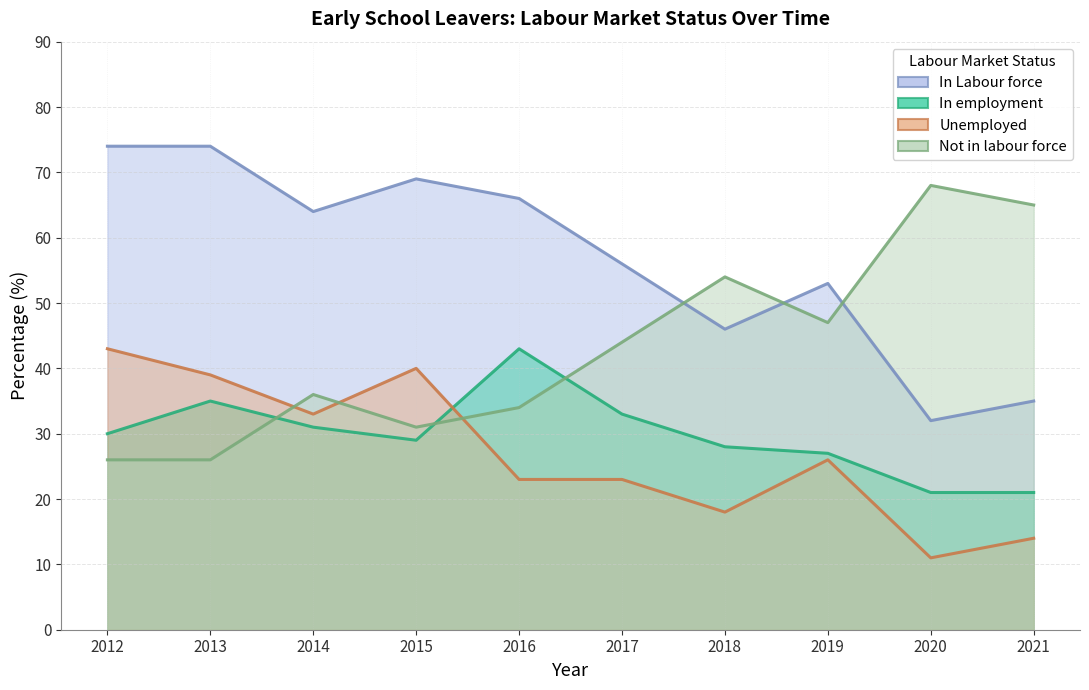

Rank the series at 2017 from highest to lowest value.

In Labour force, Not in labour force, In employment, Unemployed